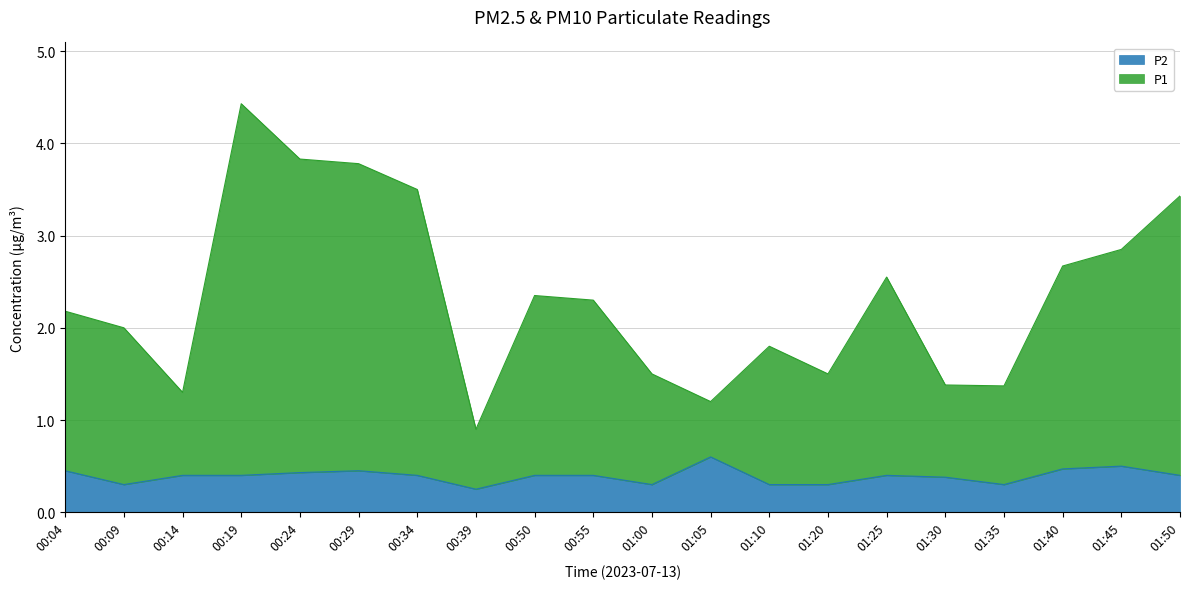

Is it true that P1 equals 2.7 at 01:10?

False